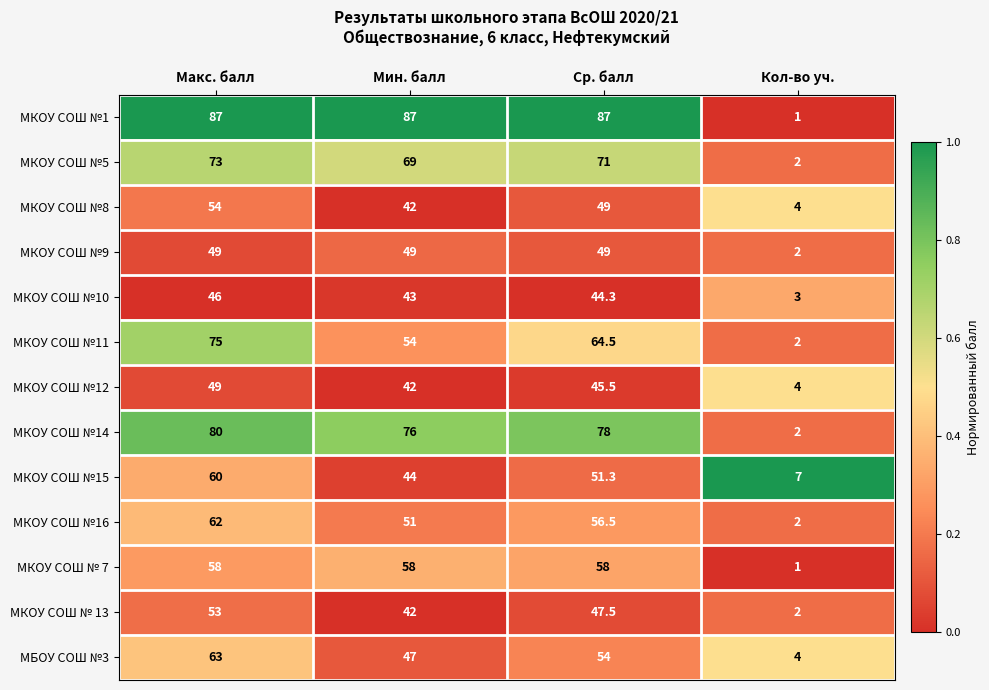

What is the difference between the second highest and minimum values in the МКОУ СОШ № 7 series?

57.0